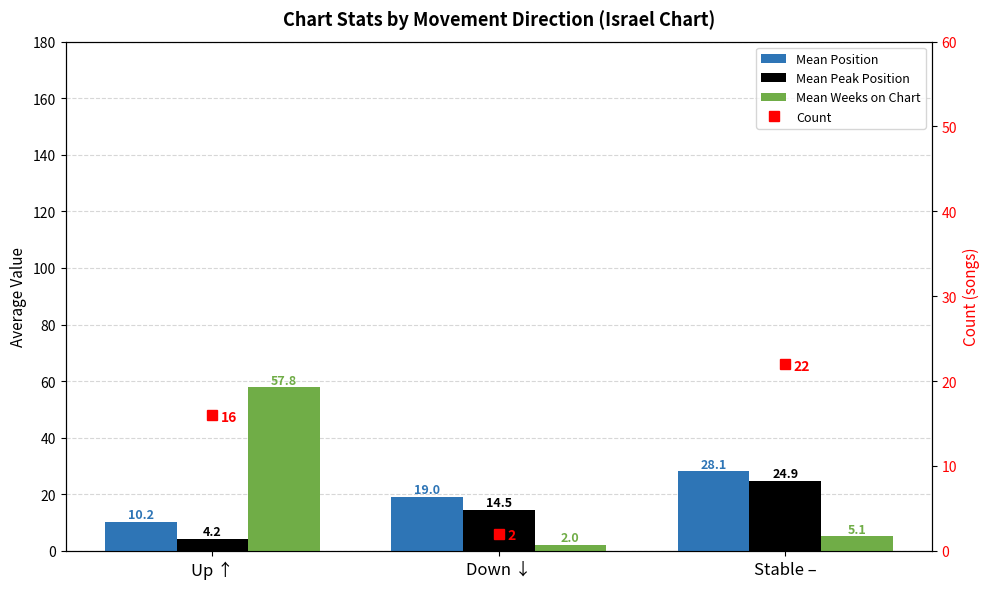

What is the maximum value shown in the chart?

57.8